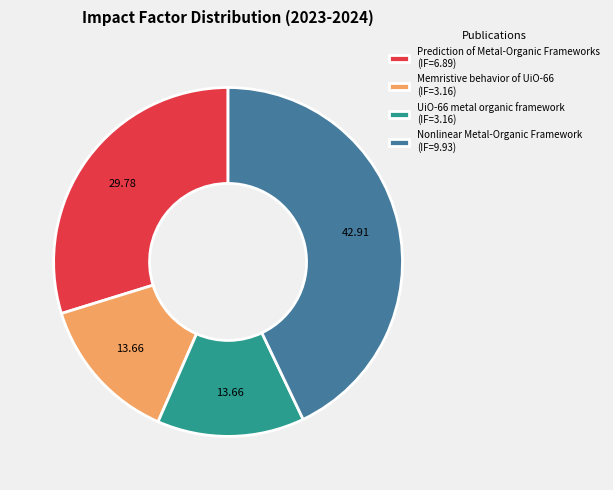

Is the sum of Memristive behavior of UiO-66 (IF=3.16) and Prediction of Metal-Organic Frameworks (IF=6.89) greater than half?

No